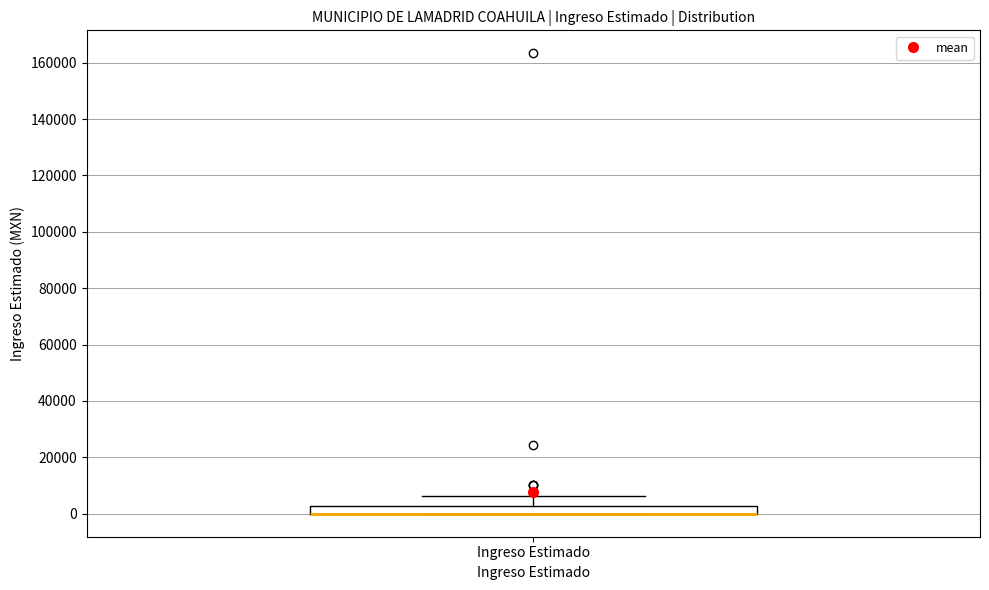

Where is the lower edge of the box for Ingreso Estimado on the y-axis? The values are not printed on the chart, so give them approximately, as read against the axis.

0